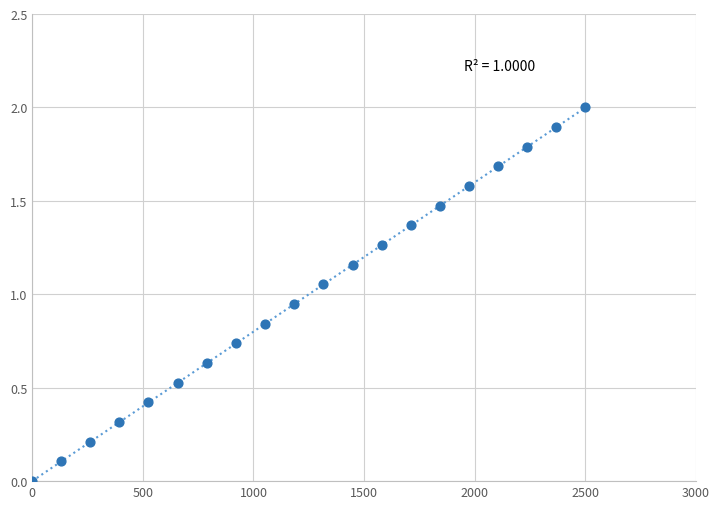

What is the range of X values (max minus min)?

2500.0